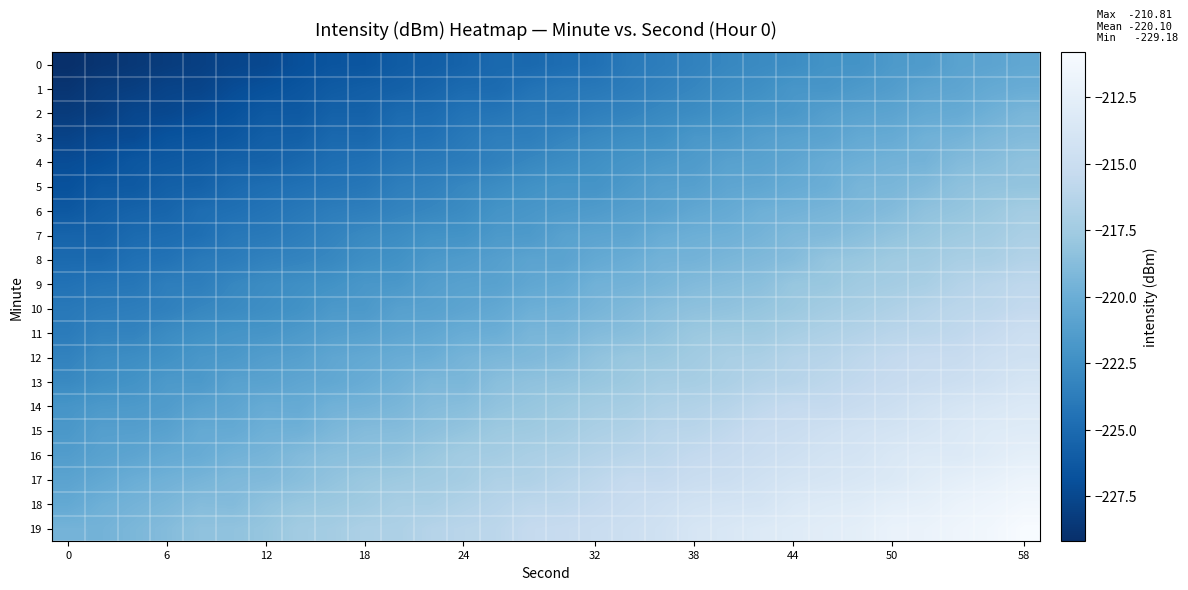

Which series has the widest spread of values?

18